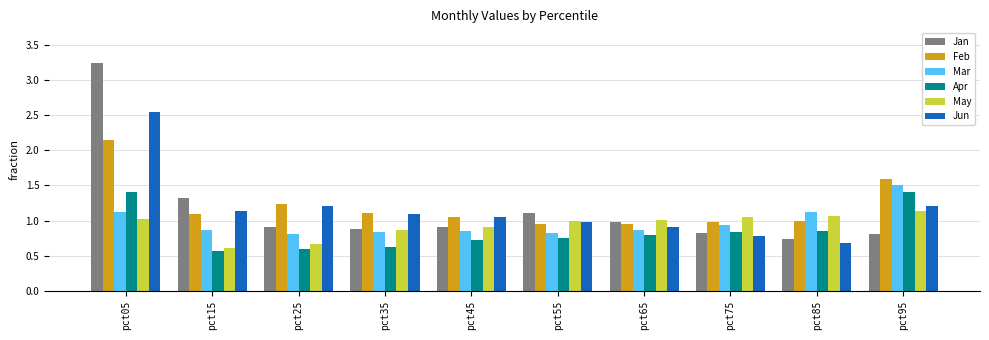

Which series has the largest total across all categories?

Feb